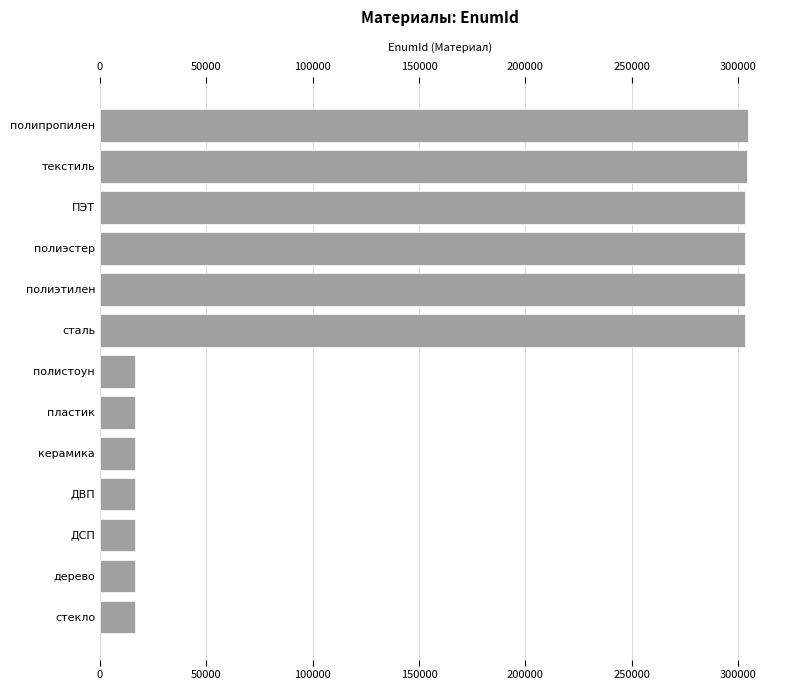

Is it true that the value at ДСП is 23560?

False